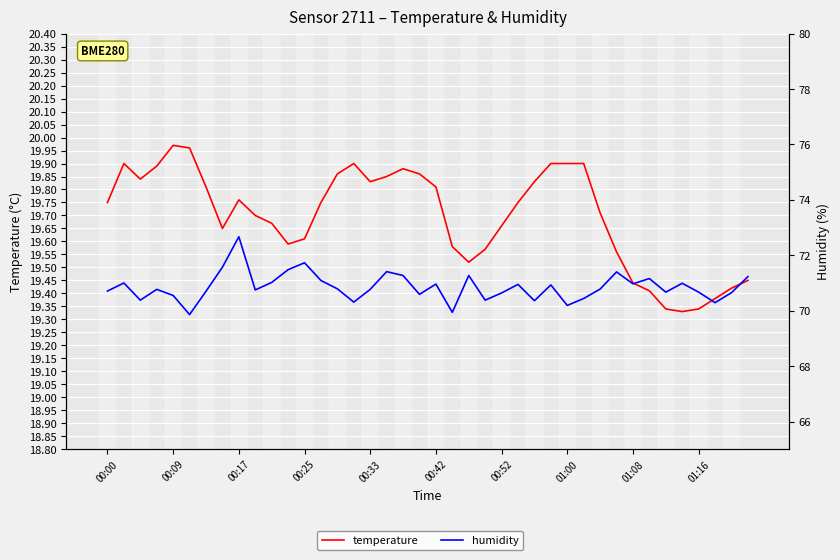

True or false: humidity and temperature intersect in this chart.

False